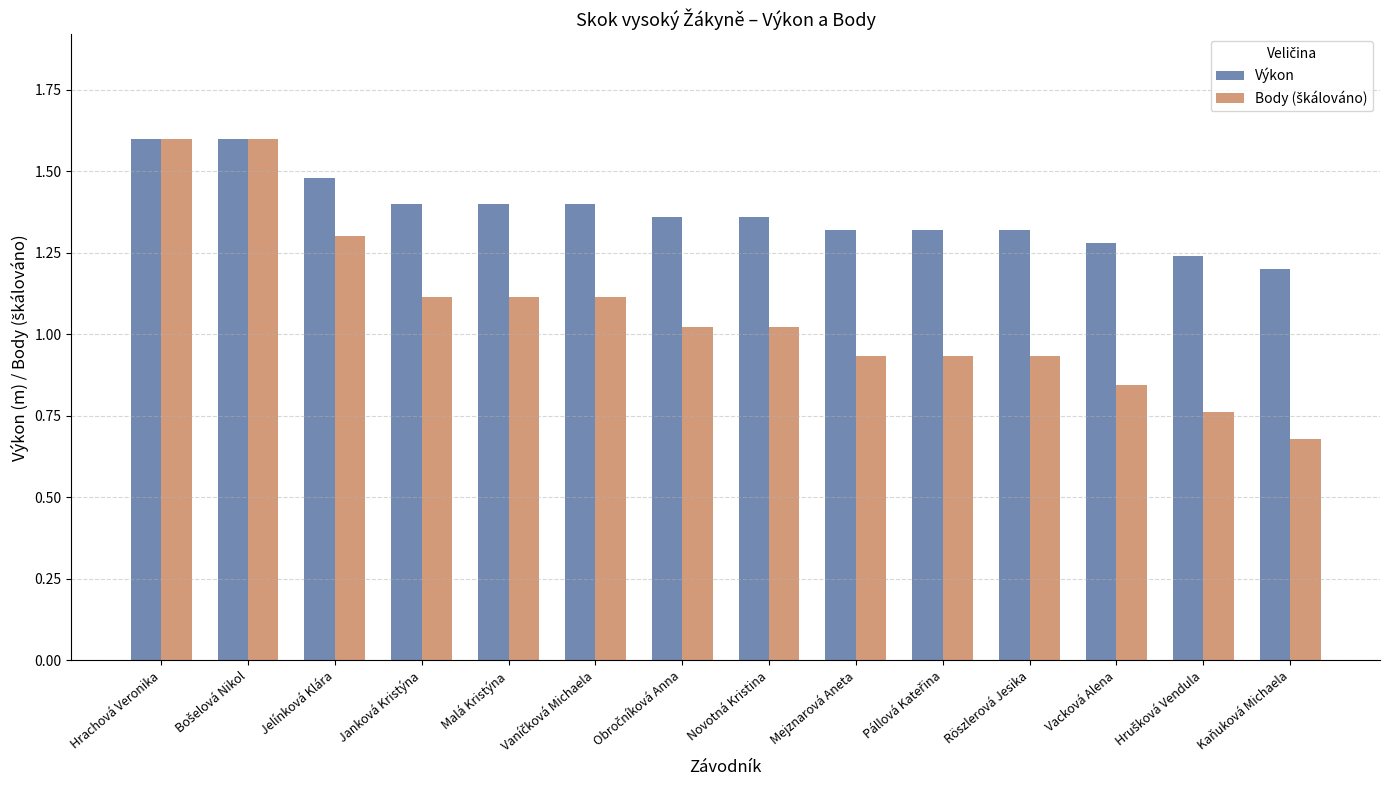

The value of Výkon at Malá Kristýna is 2.0. True or false?

False